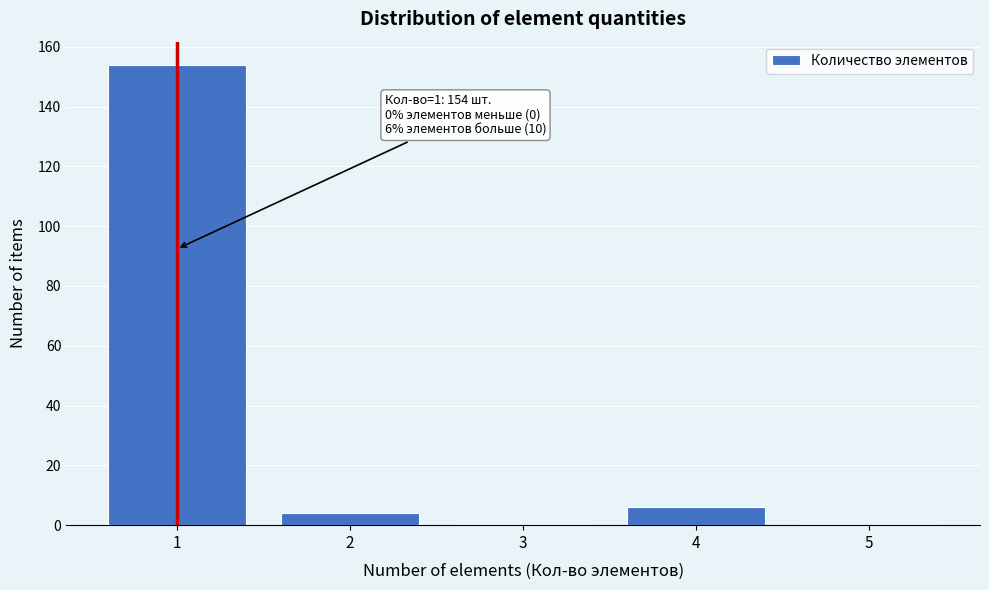

Reading right to left, what are all the values shown in this chart?

5=0	4=6	3=0	2=4	1=154